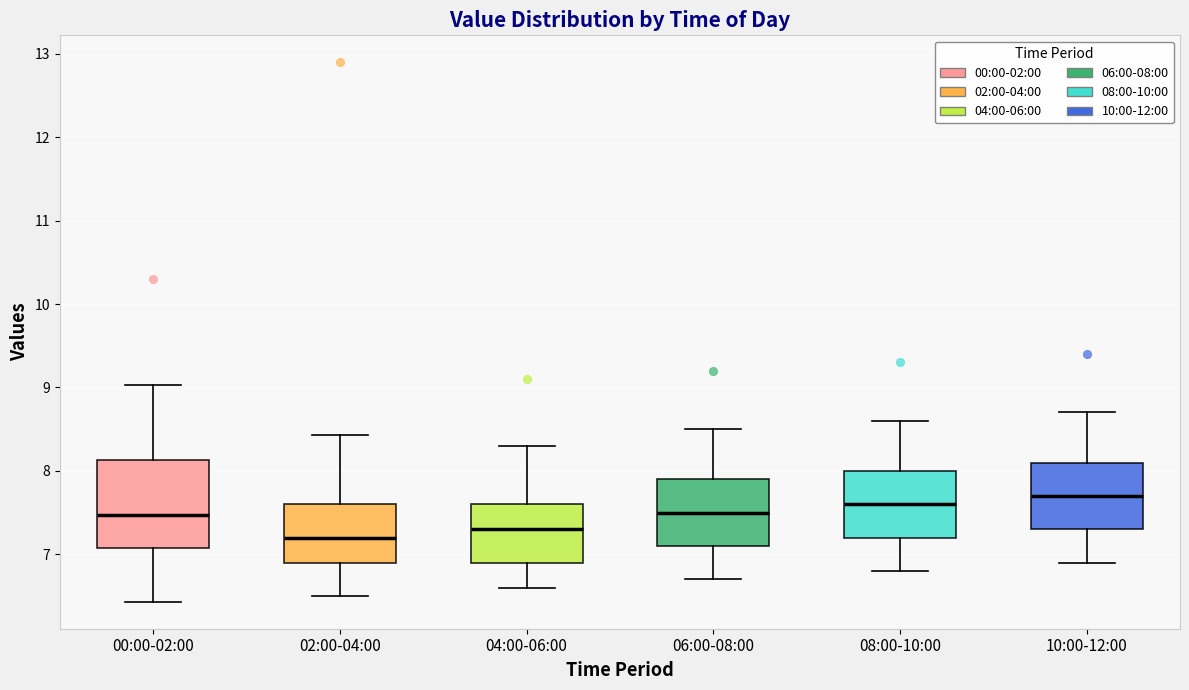

Reading left to right, read every box against the y-axis: the position of its median line, the range the box covers, and the ends of its whiskers. The values are not printed on the chart, so give them approximately, as read against the axis.

00:00-02:00: median 7.5, box 7.1 to 8.1, whiskers 6.4 to 9.0
02:00-04:00: median 7.2, box 6.9 to 7.6, whiskers 6.5 to 8.4
04:00-06:00: median 7.3, box 6.9 to 7.6, whiskers 6.6 to 8.3
06:00-08:00: median 7.5, box 7.1 to 7.9, whiskers 6.7 to 8.5
08:00-10:00: median 7.6, box 7.2 to 8.0, whiskers 6.8 to 8.6
10:00-12:00: median 7.7, box 7.3 to 8.1, whiskers 6.9 to 8.7